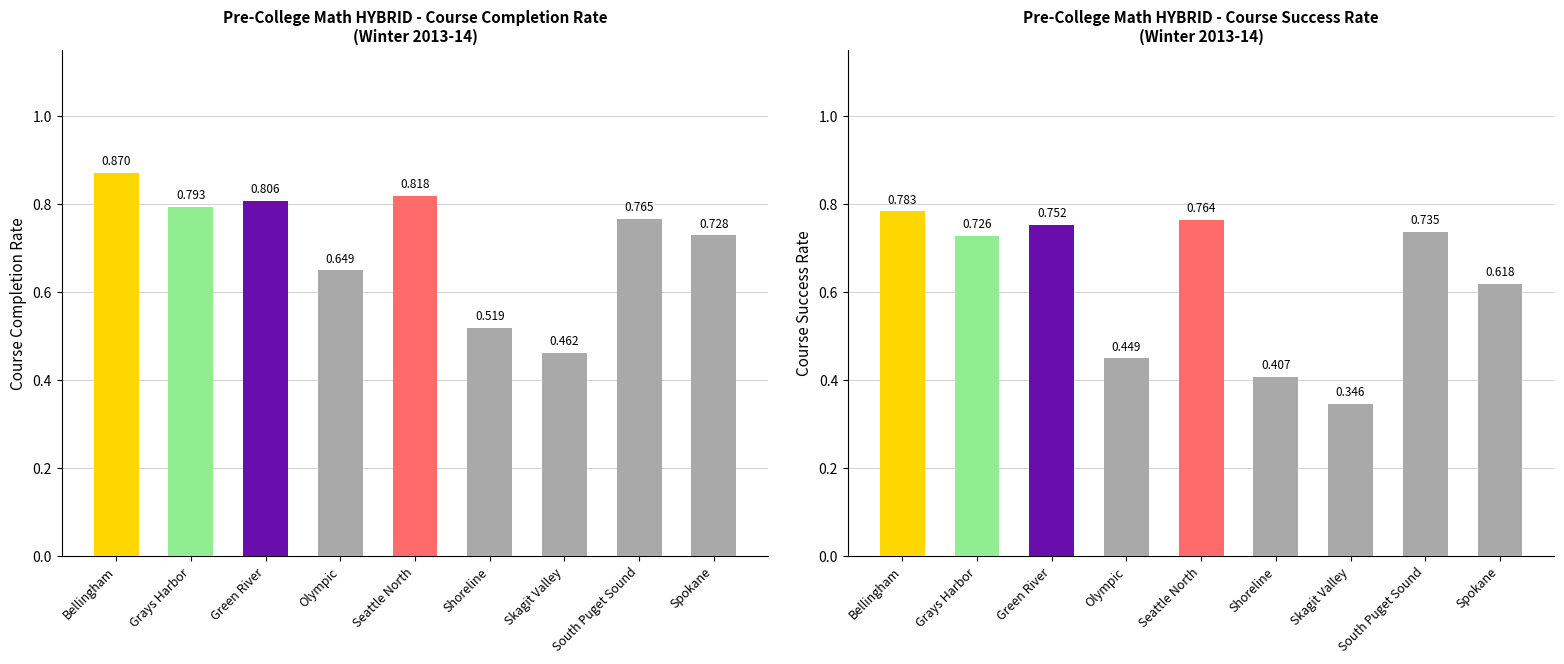

Where is Course Completion Rate nearest to the value 0?

Skagit Valley